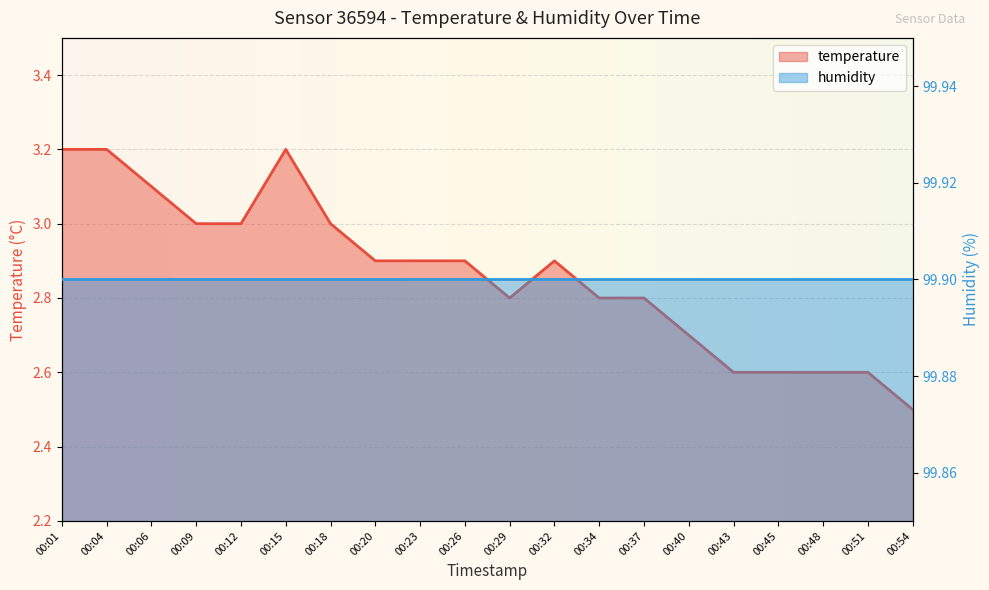

Reading left to right, extract all data points from this chart.

3.2	3.2	3.1	3.0	3.0	3.2	3.0	2.9	2.9	2.9	2.8	2.9	2.8	2.8	2.7	2.6	2.6	2.6	2.6	2.5